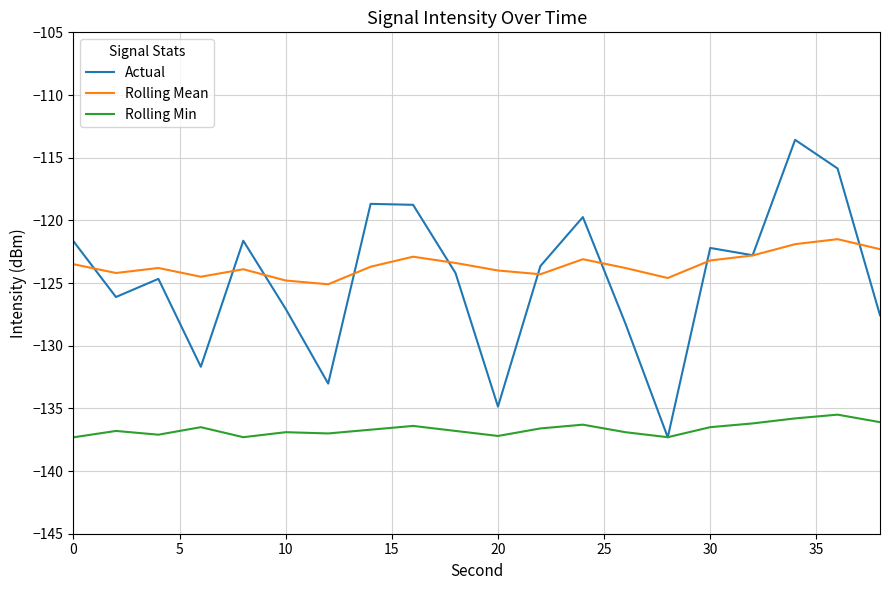

What is the lowest value of the Rolling Min series?

-137.3